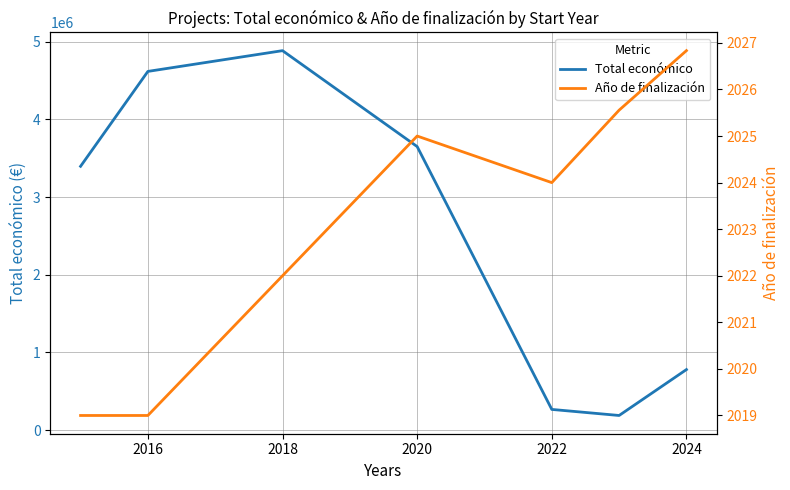

What is the difference between the maximum and second lowest values in the Total económico series?

4617565.2